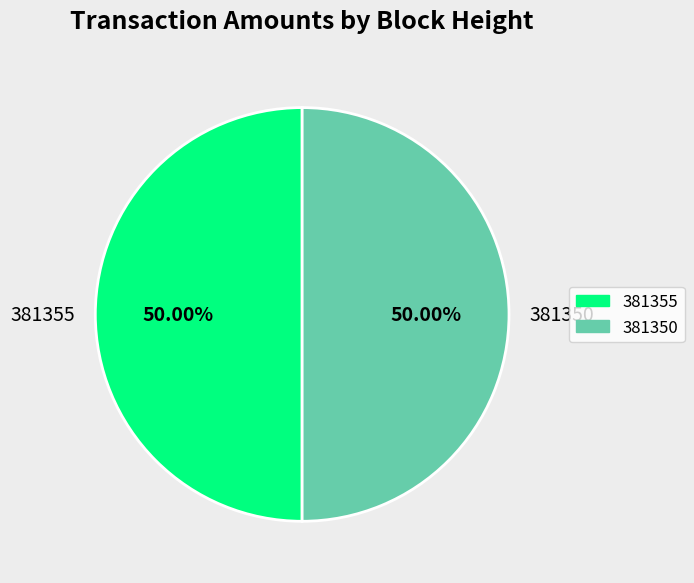

Combined, do 381350 and 381355 account for over 50%?

Yes